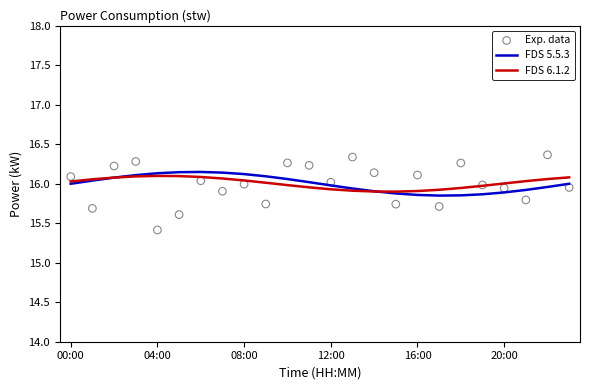

Which series has the largest total across all categories?

FDS 6.1.2